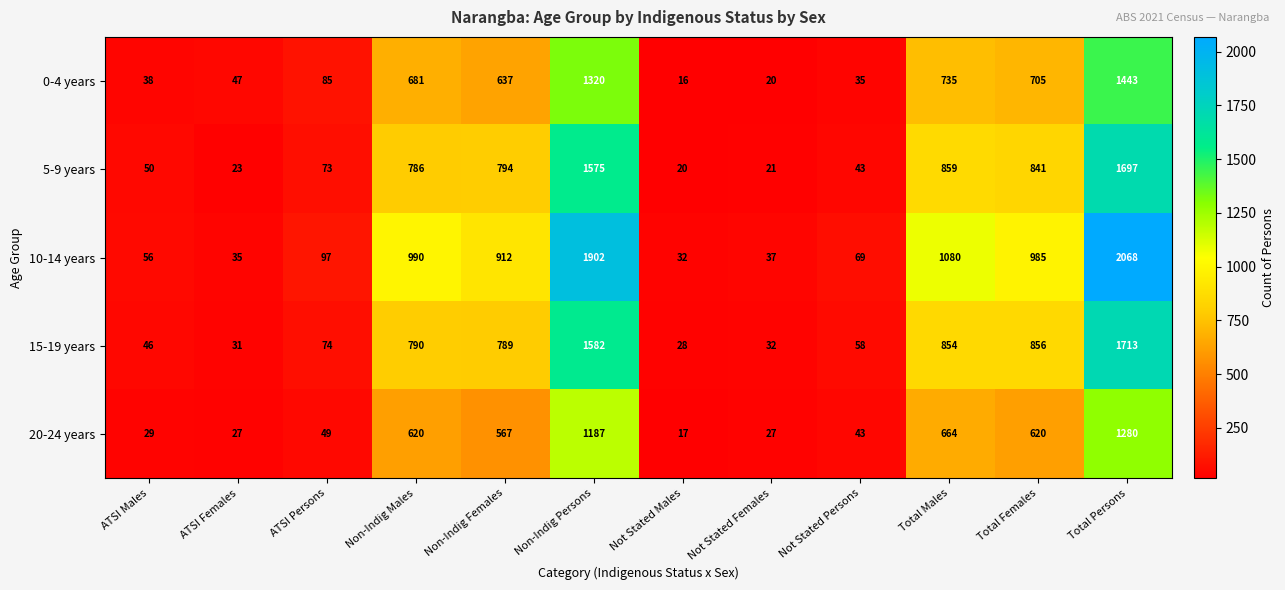

What is the difference between the highest and lowest values at Total Males?

416